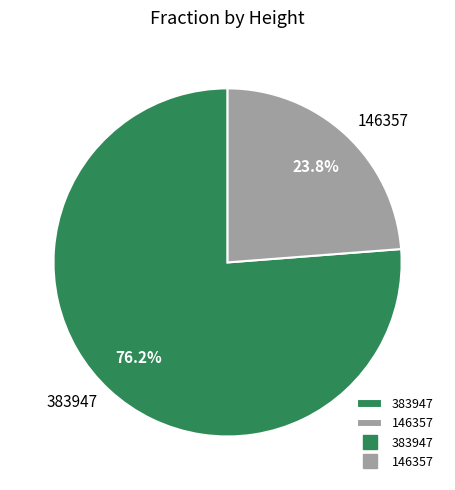

The 146357 slice represents 37% of the pie. True or false?

False